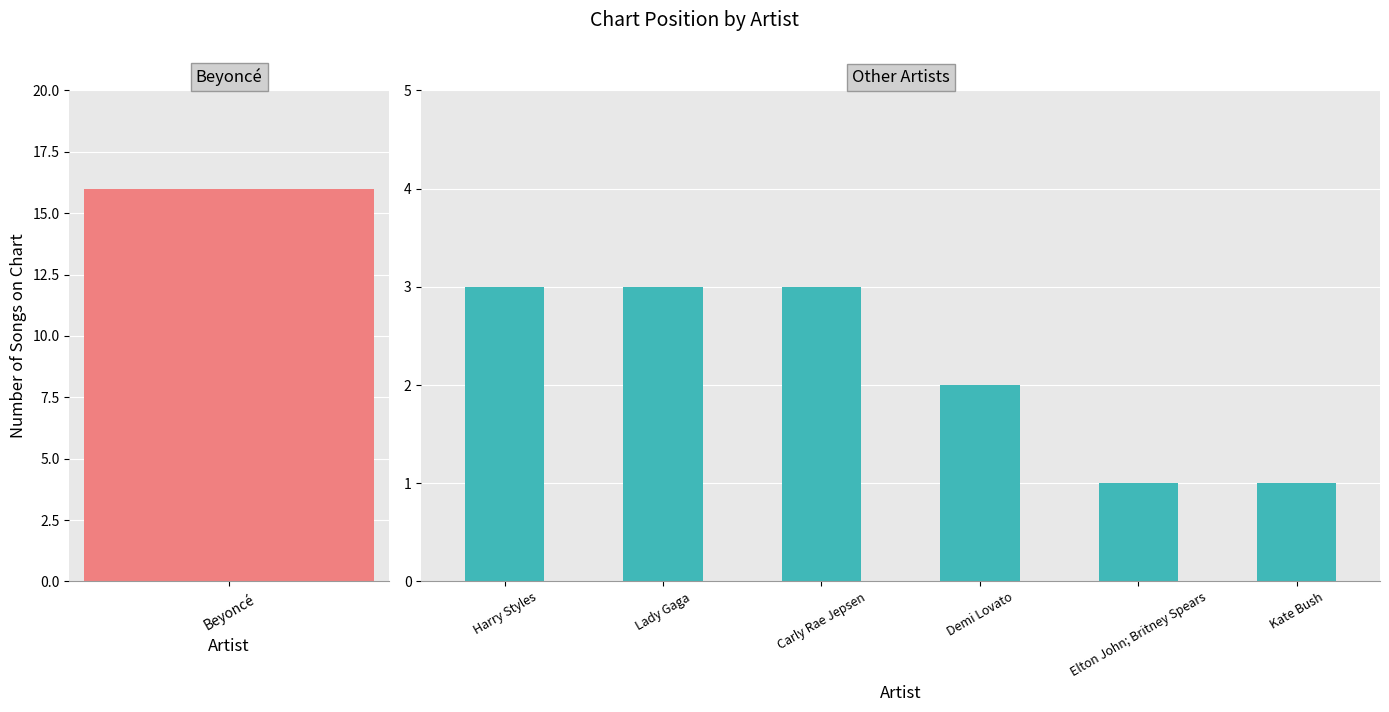

How many distinct data groups are displayed?

1